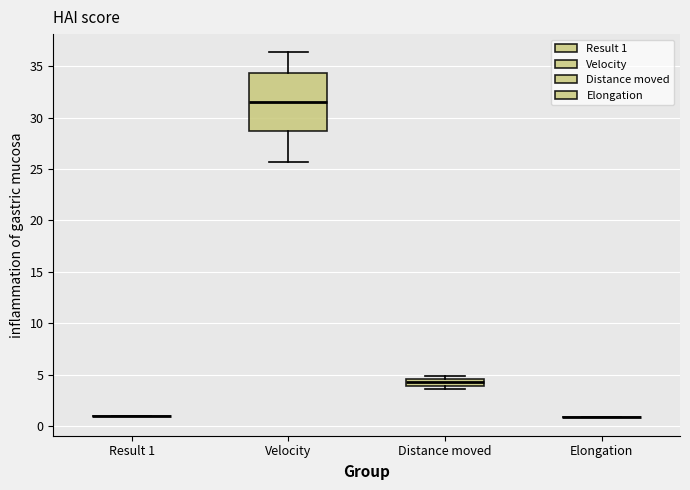

Comparing the boxes themselves (not the whiskers), which one is the tallest?

Velocity